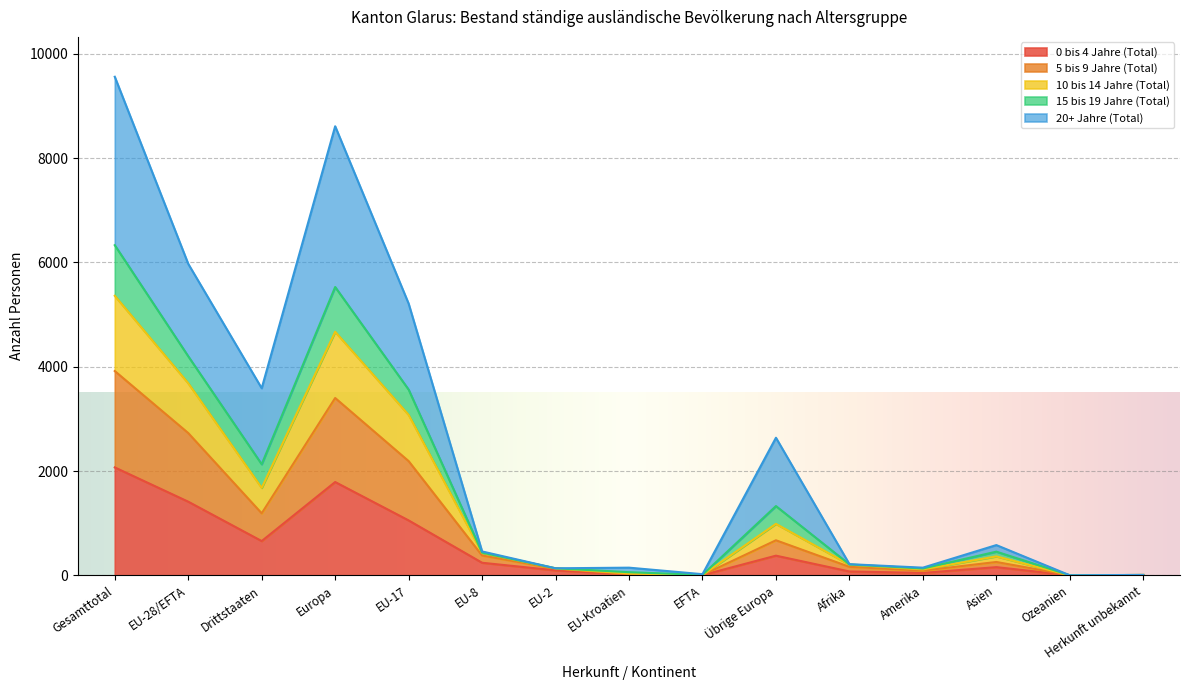

Is the value of 0 bis 4 Jahre (Total) at Gesamttotal greater than the value of 15 bis 19 Jahre (Total) at EU-Kroatien?

Yes